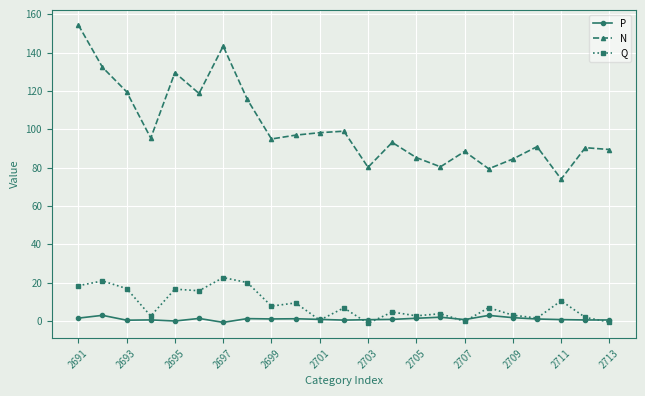

What is the difference between the maximum and minimum values in the Q series?

23.9